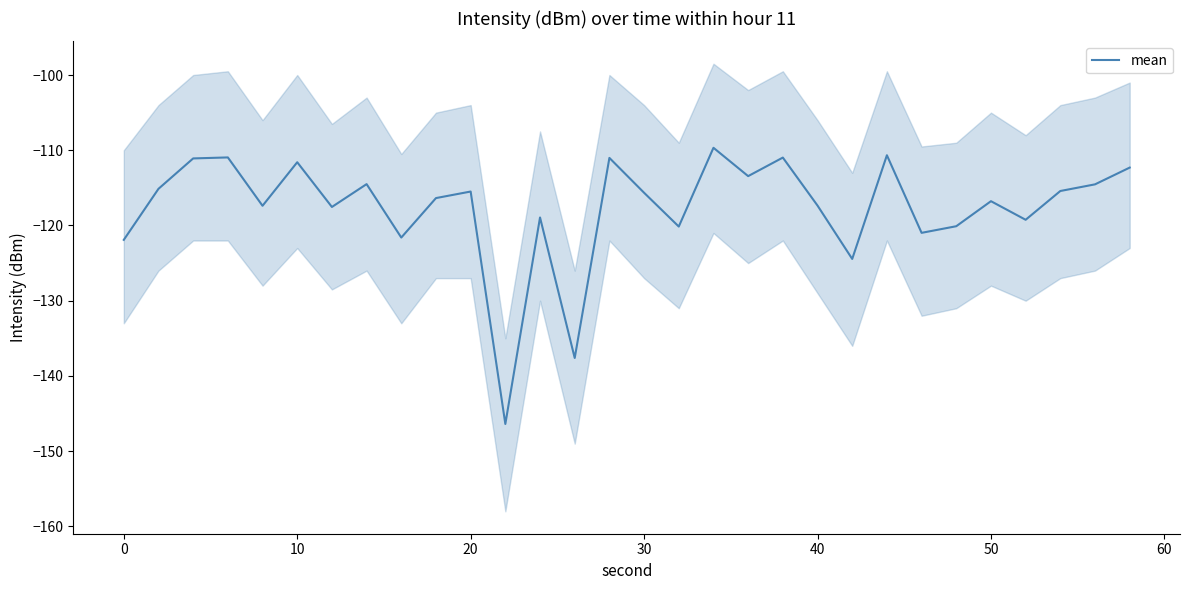

At which label does the data first exceed -115?

10